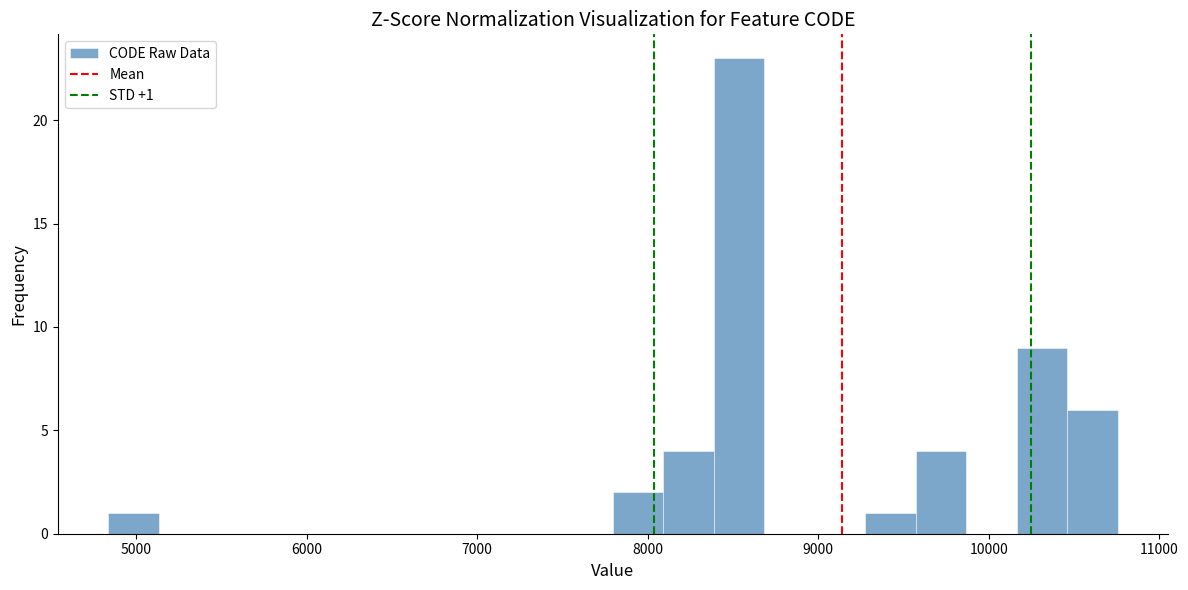

Read against the x-axis, roughly where is the centre of the tallest bar?

8500